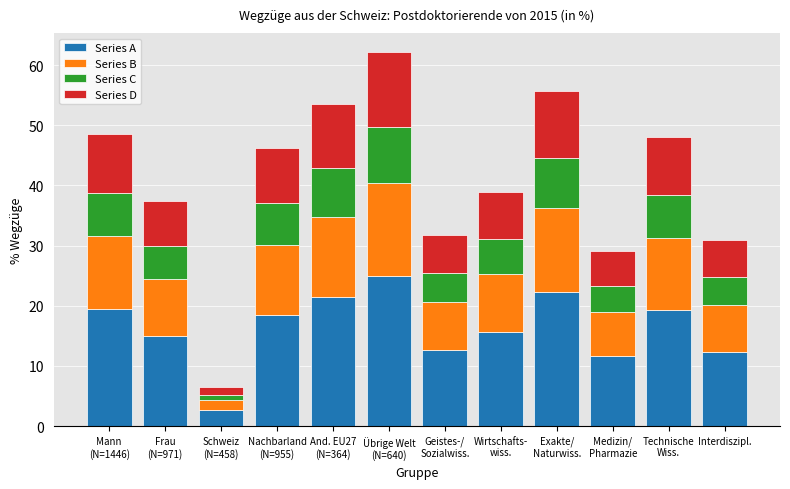

What are all the series names shown in the legend?

Series A, Series B, Series C, Series D